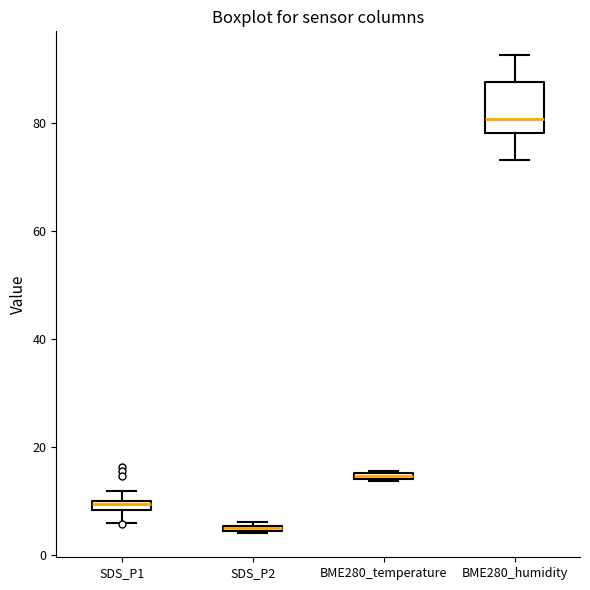

Where does the lower whisker of the box for SDS_P1 end on the y-axis? The values are not printed on the chart, so give them approximately, as read against the axis.

6